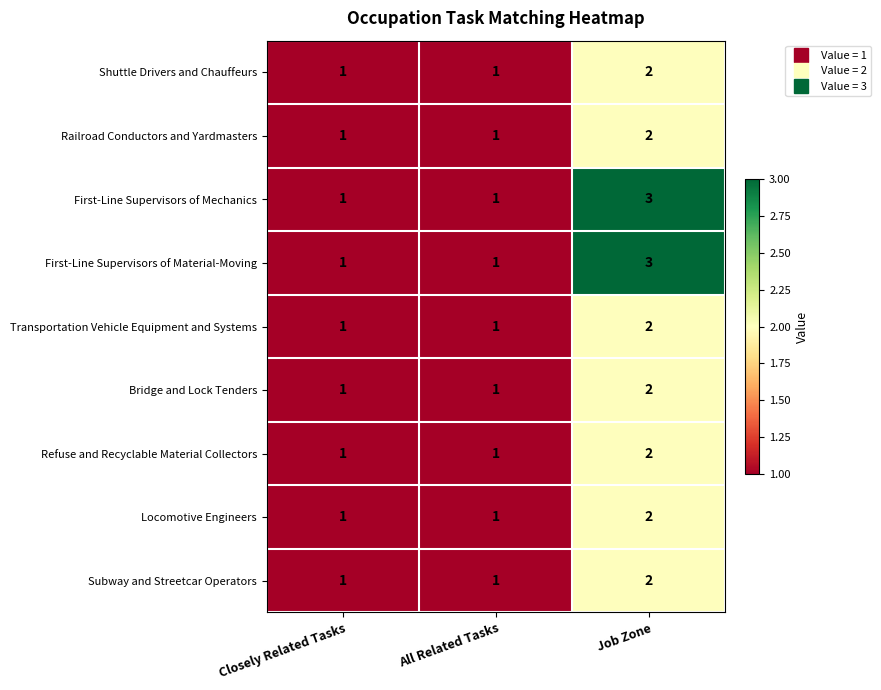

What is the sum of all Locomotive Engineers values?

4